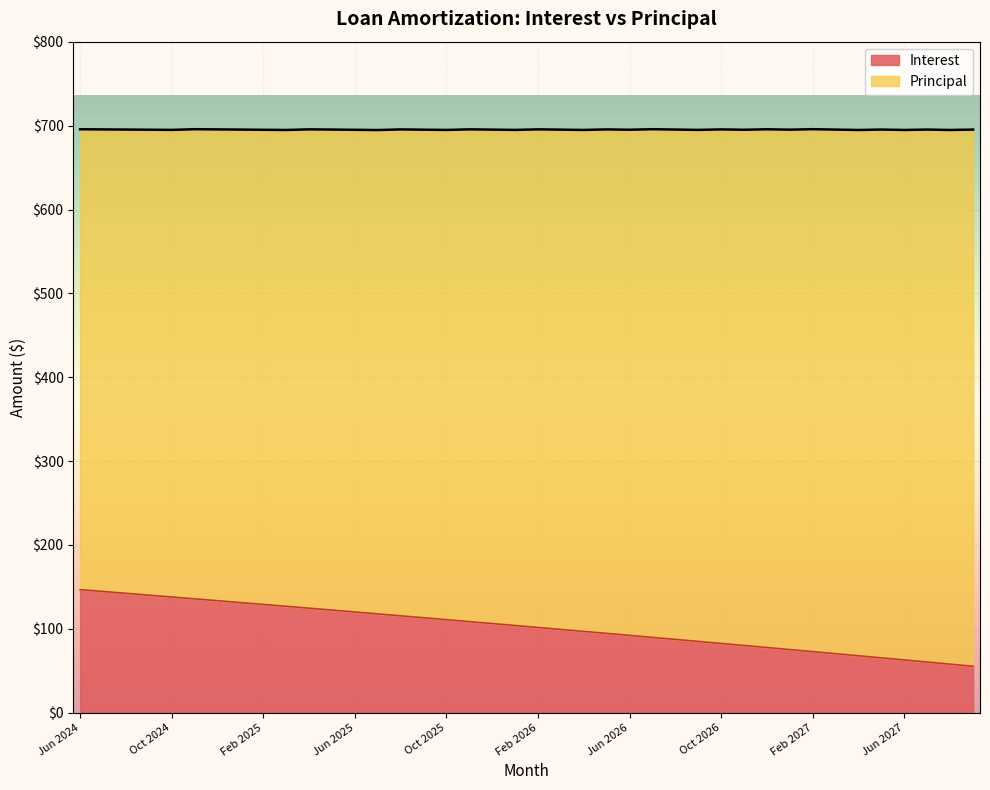

What is the difference between the values at Apr 2027 and Jan 2025?

63.5